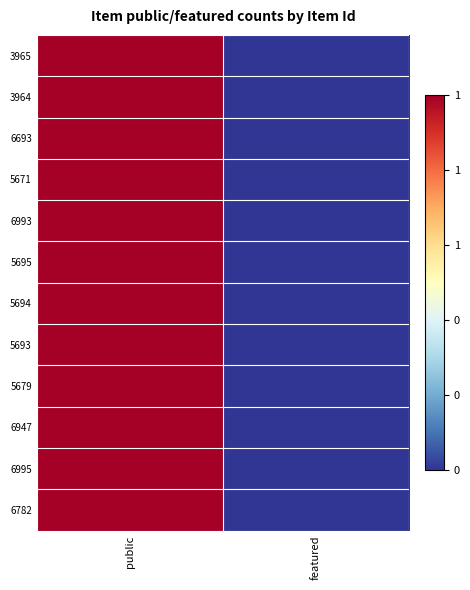

Reading left to right, extract all data points from this chart.

3965: public=1	featured=0
3964: public=1	featured=0
6693: public=1	featured=0
5671: public=1	featured=0
6993: public=1	featured=0
5695: public=1	featured=0
5694: public=1	featured=0
5693: public=1	featured=0
5679: public=1	featured=0
6947: public=1	featured=0
6995: public=1	featured=0
6782: public=1	featured=0